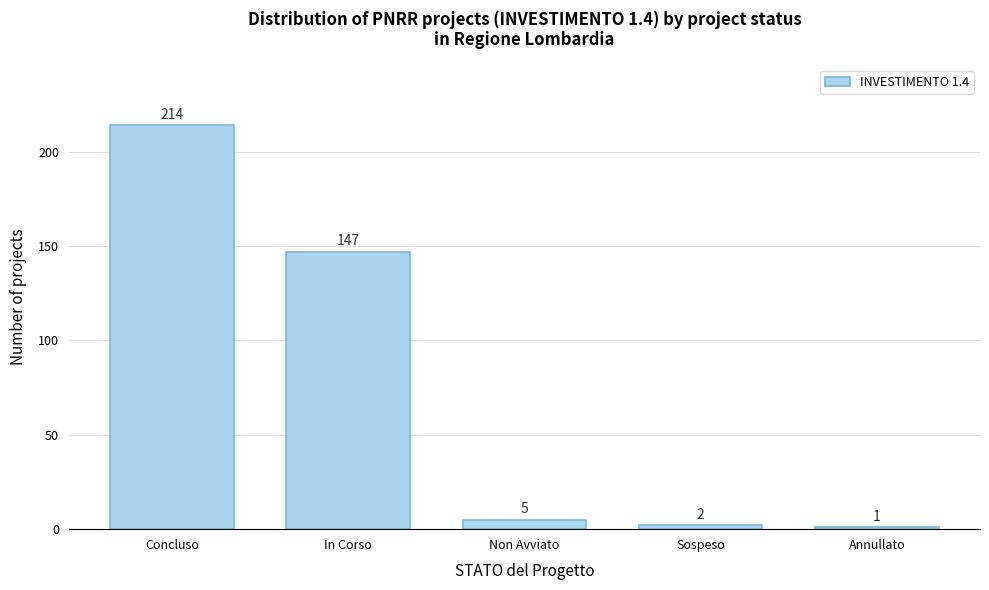

Reading left to right, transcribe all the data shown in this chart.

214	147	5	2	1